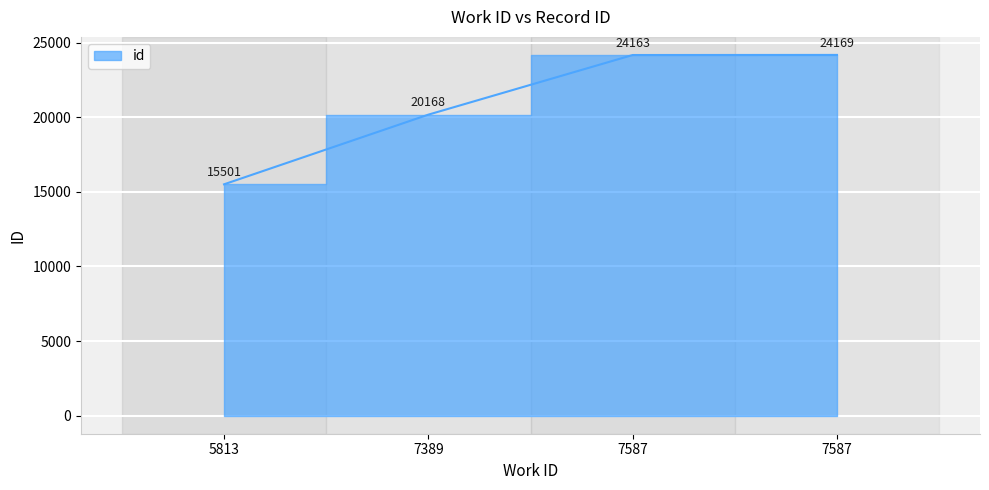

Reading left to right, transcribe all the data shown in this chart.

15501	20168	24163	24169